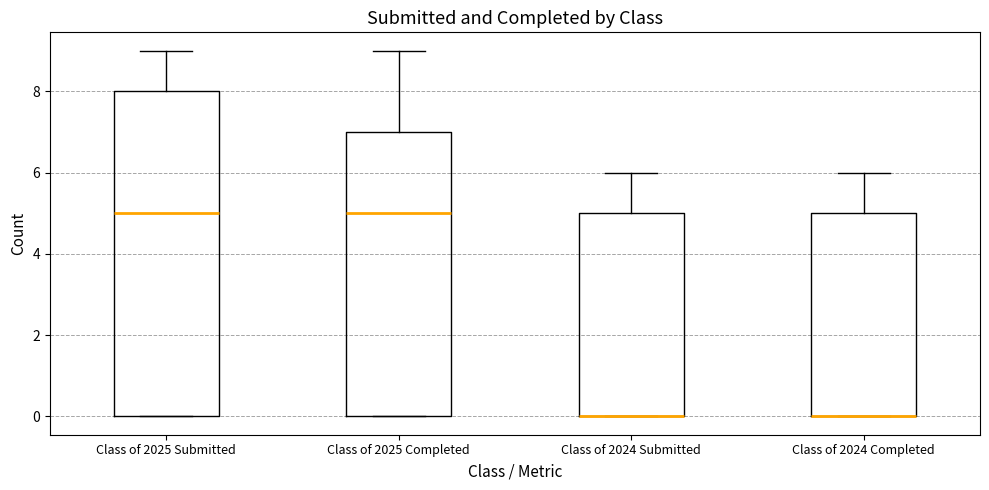

Reading left to right, transcribe this box plot: for each box, give where its median line is, the range the box spans, and where its two whiskers end, as read against the y-axis. The values are not printed on the chart, so give them approximately, as read against the axis.

Class of 2025 Submitted: median 5, box 0 to 8, whiskers 0 to 9
Class of 2025 Completed: median 5, box 0 to 7, whiskers 0 to 9
Class of 2024 Submitted: median 0 (drawn on the box's lower edge), box 0 to 5, whiskers 0 to 6
Class of 2024 Completed: median 0 (drawn on the box's lower edge), box 0 to 5, whiskers 0 to 6